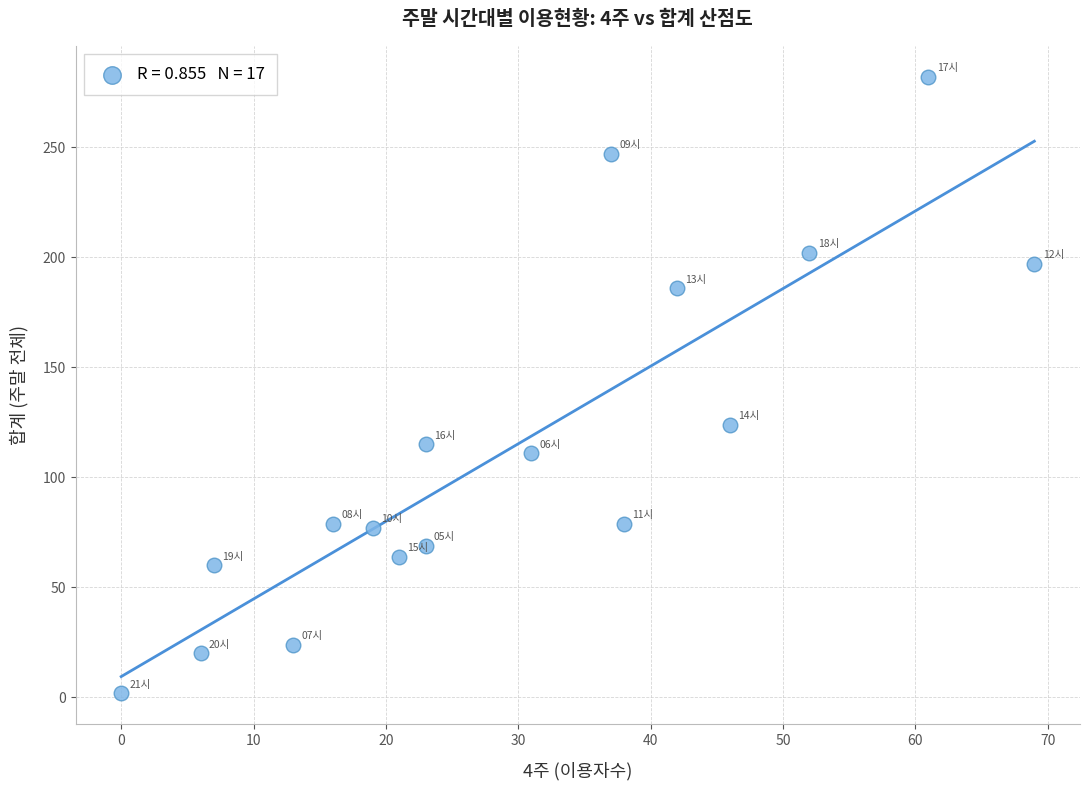

What Y value in the scatter plot is closest to 142?

124